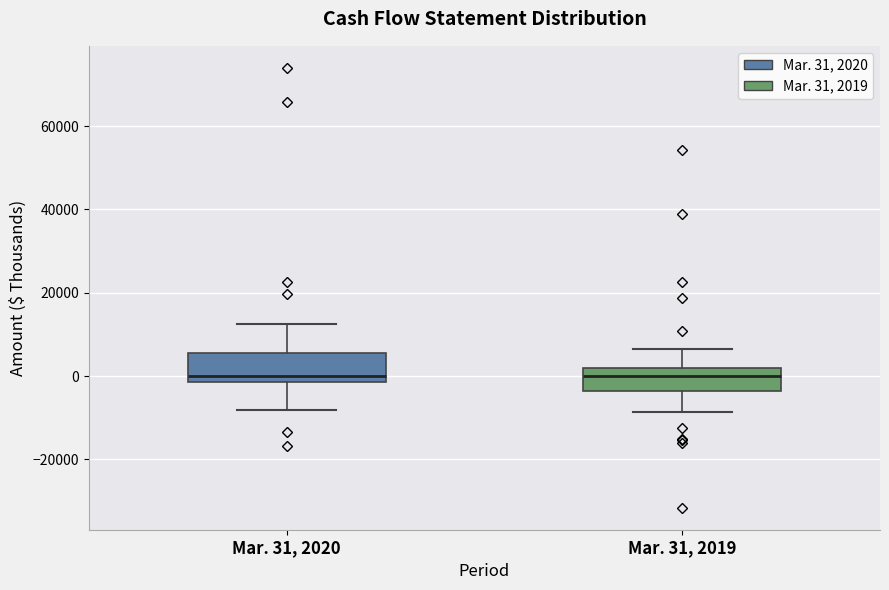

Reading left to right, read every box against the y-axis: the position of its median line, the range the box covers, and the ends of its whiskers. The values are not printed on the chart, so give them approximately, as read against the axis.

Mar. 31, 2020: median 0, box -2000 to 6000, whiskers -8000 to 12000
Mar. 31, 2019: median 0, box -4000 to 2000, whiskers -8000 to 6000